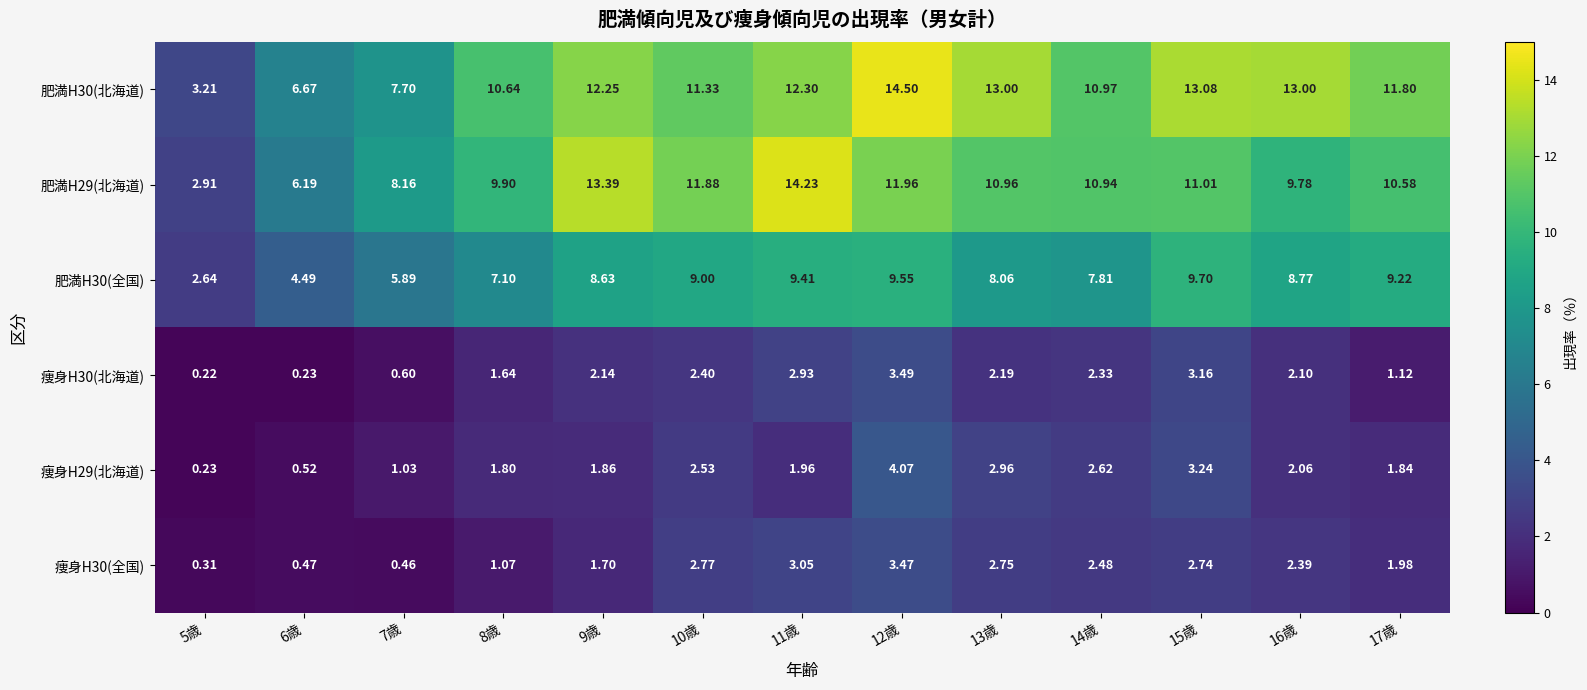

Reading left to right, list all the values displayed in this chart.

肥満H30(北海道): 5歳=3.2	6歳=6.7	7歳=7.7	8歳=10.6	9歳=12.2	10歳=11.3	11歳=12.3	12歳=14.5	13歳=13.0	14歳=11.0	15歳=13.1	16歳=13.0	17歳=11.8
肥満H29(北海道): 5歳=2.9	6歳=6.2	7歳=8.2	8歳=9.9	9歳=13.4	10歳=11.9	11歳=14.2	12歳=12.0	13歳=11.0	14歳=10.9	15歳=11.0	16歳=9.8	17歳=10.6
肥満H30(全国): 5歳=2.6	6歳=4.5	7歳=5.9	8歳=7.1	9歳=8.6	10歳=9.0	11歳=9.4	12歳=9.6	13歳=8.1	14歳=7.8	15歳=9.7	16歳=8.8	17歳=9.2
痩身H30(北海道): 5歳=0.2	6歳=0.2	7歳=0.6	8歳=1.6	9歳=2.1	10歳=2.4	11歳=2.9	12歳=3.5	13歳=2.2	14歳=2.3	15歳=3.2	16歳=2.1	17歳=1.1
痩身H29(北海道): 5歳=0.2	6歳=0.5	7歳=1.0	8歳=1.8	9歳=1.9	10歳=2.5	11歳=2.0	12歳=4.1	13歳=3.0	14歳=2.6	15歳=3.2	16歳=2.1	17歳=1.8
痩身H30(全国): 5歳=0.3	6歳=0.5	7歳=0.5	8歳=1.1	9歳=1.7	10歳=2.8	11歳=3.0	12歳=3.5	13歳=2.8	14歳=2.5	15歳=2.7	16歳=2.4	17歳=2.0